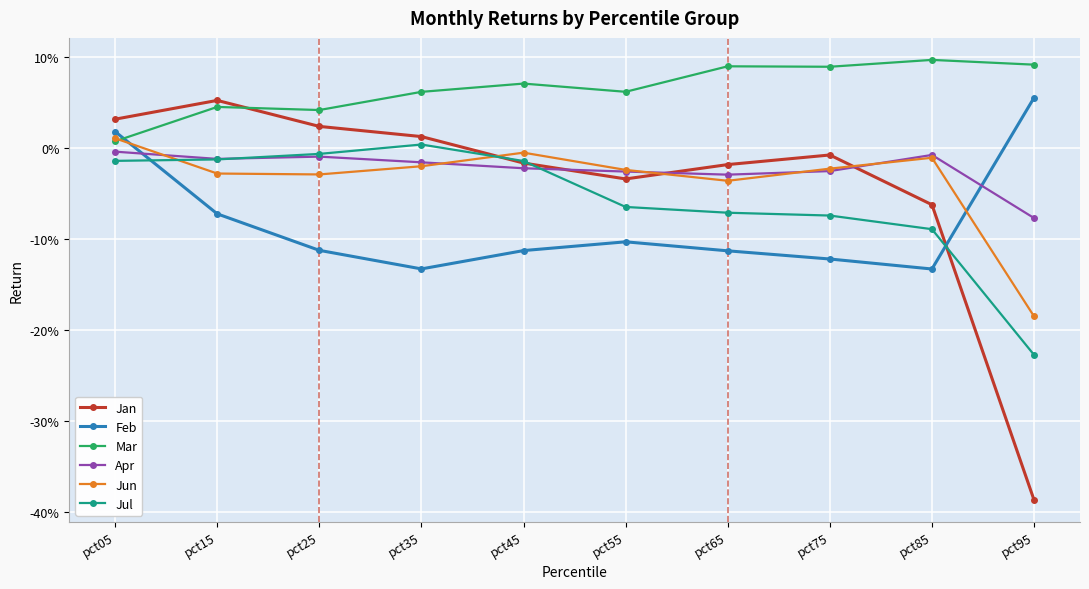

Is this an area chart (filled region under the line)?

No